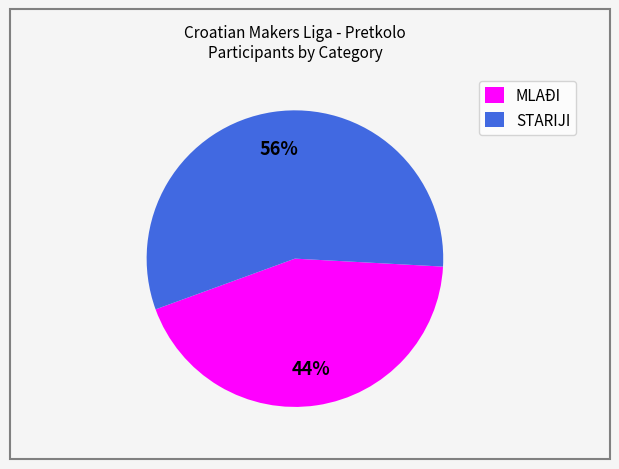

To the nearest percent, what percentage of the pie is STARIJI?

56%